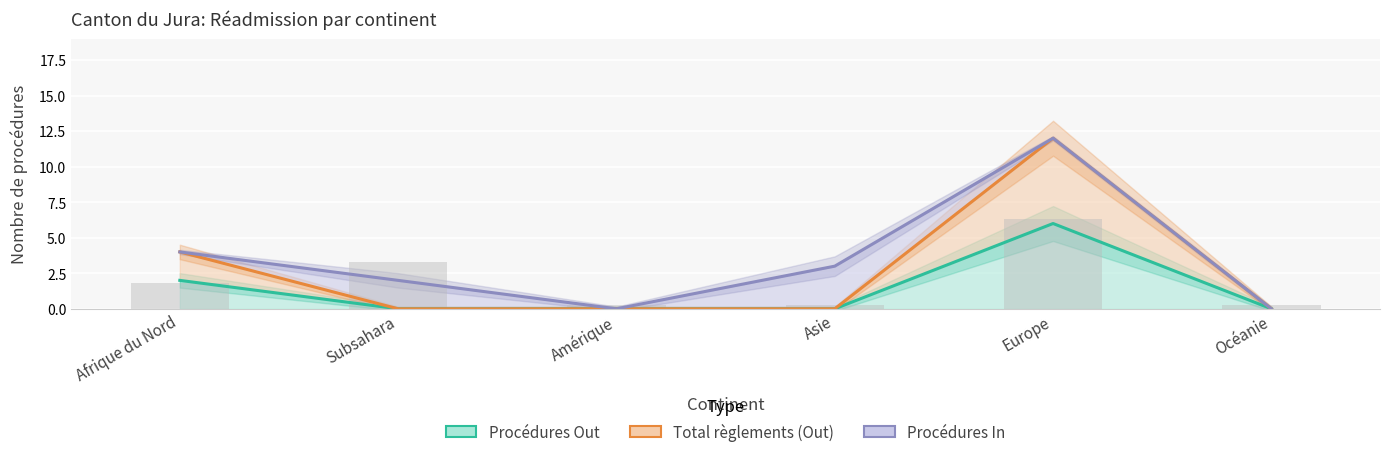

Between Afrique du Nord and Amérique, which series saw the biggest shift?

Total règlements (Out)